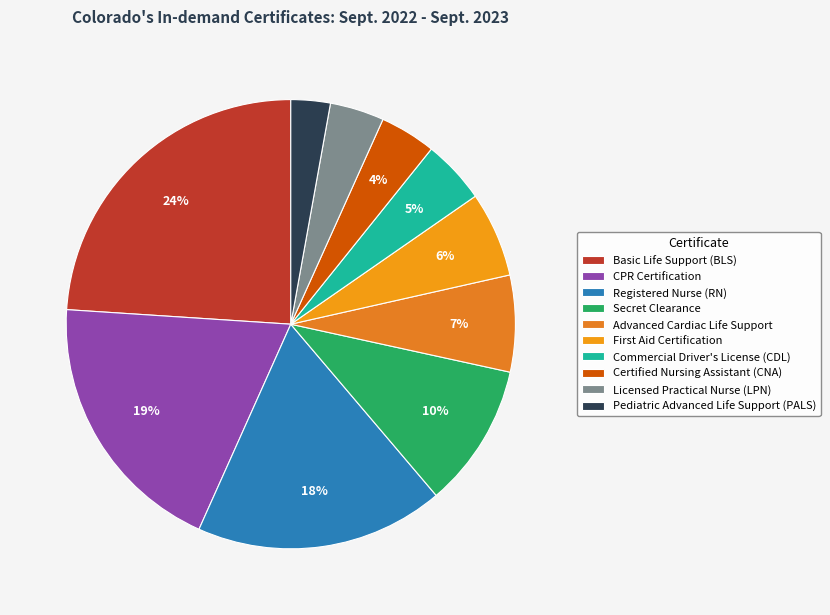

Does Basic Life Support (BLS) represent more than half of the total?

No